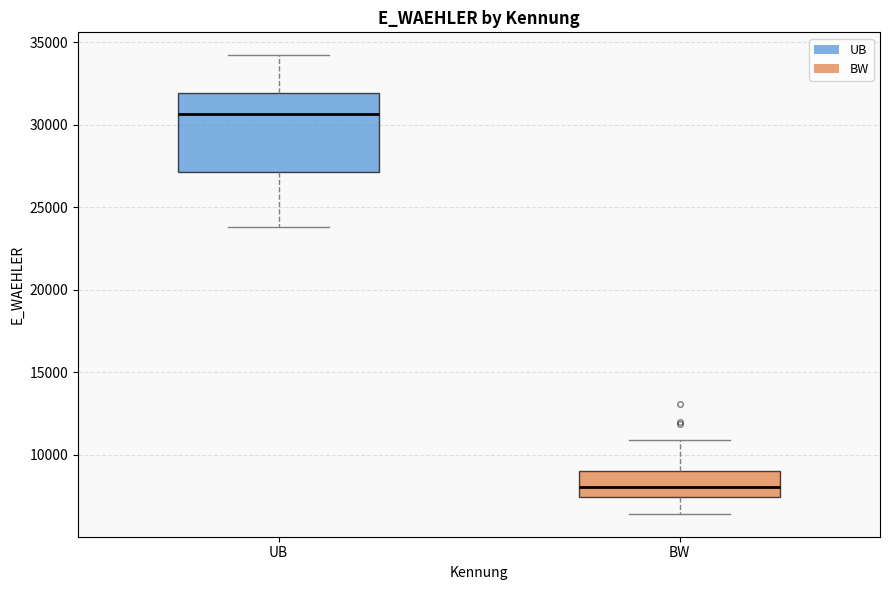

Which box has the highest median line?

UB